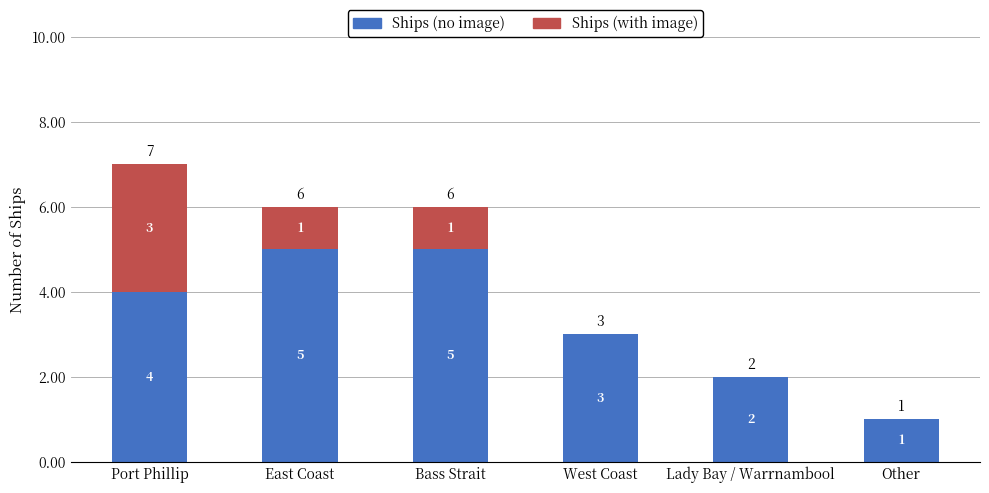

What are all the series names shown in the legend?

Ships (no image), Ships (with image)